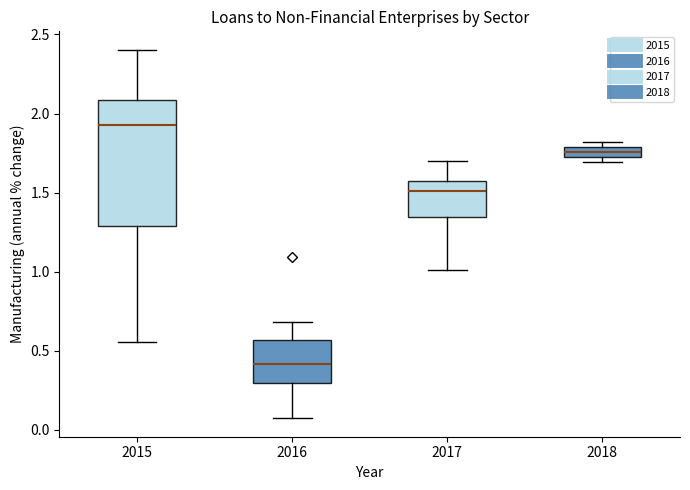

Which box is the tallest, from its lower edge to its upper edge?

2015